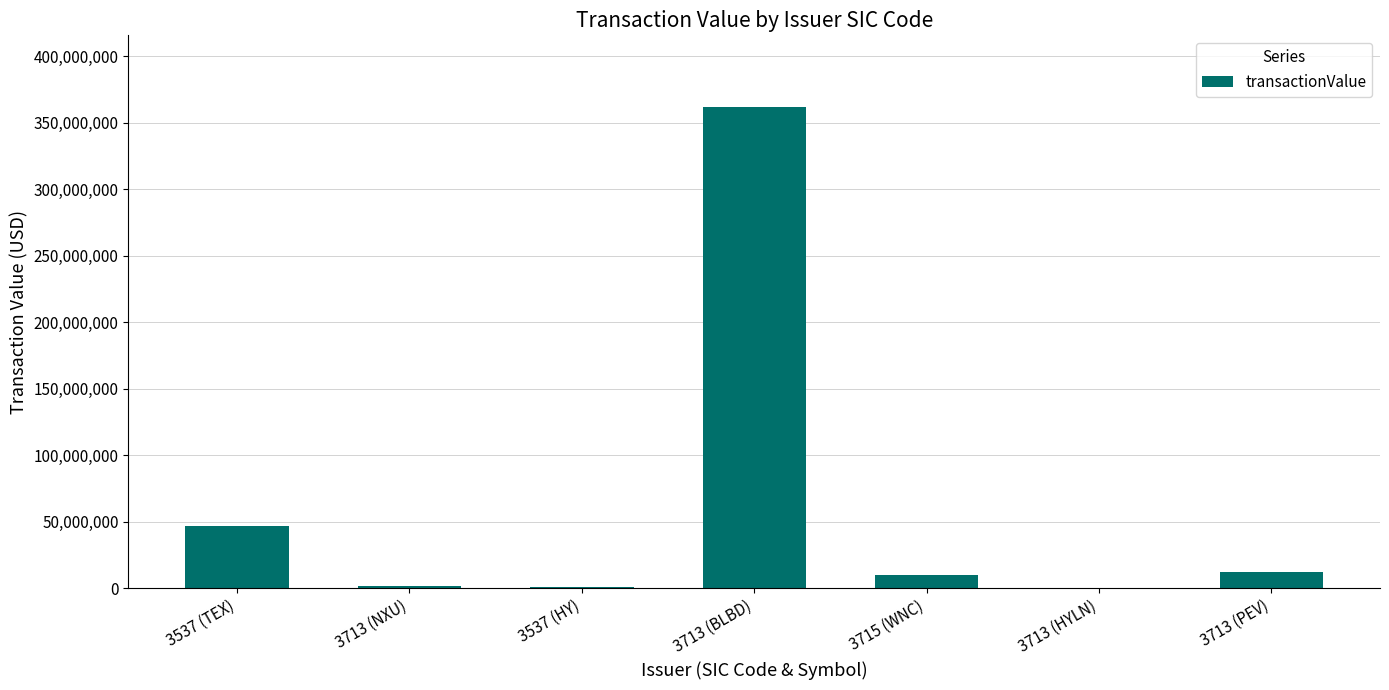

Where is the data nearest to the value 180831338?

3537 (TEX)